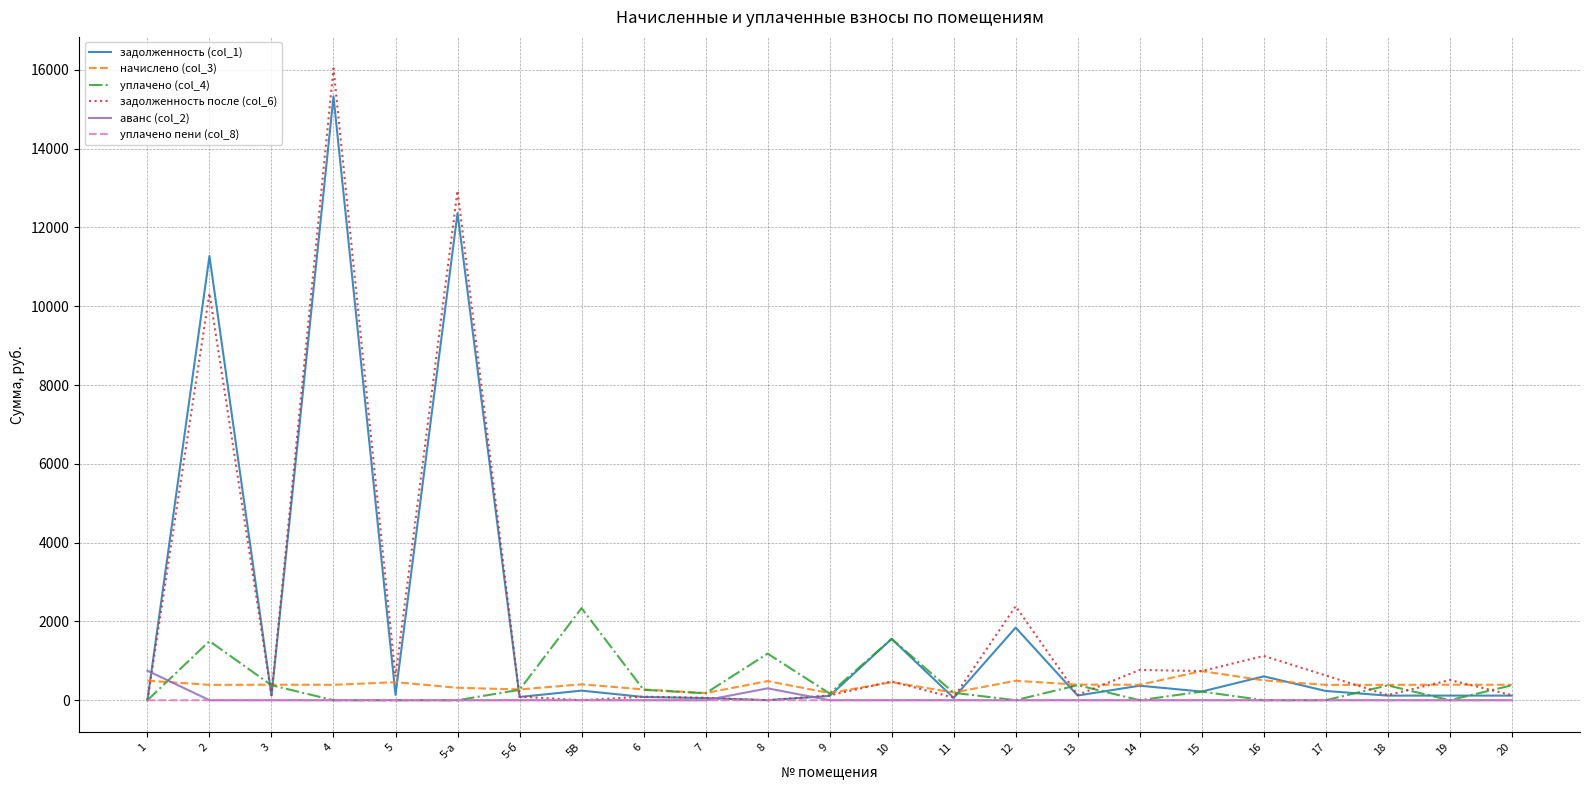

At which label does уплачено (col_4) reach its peak?

5В